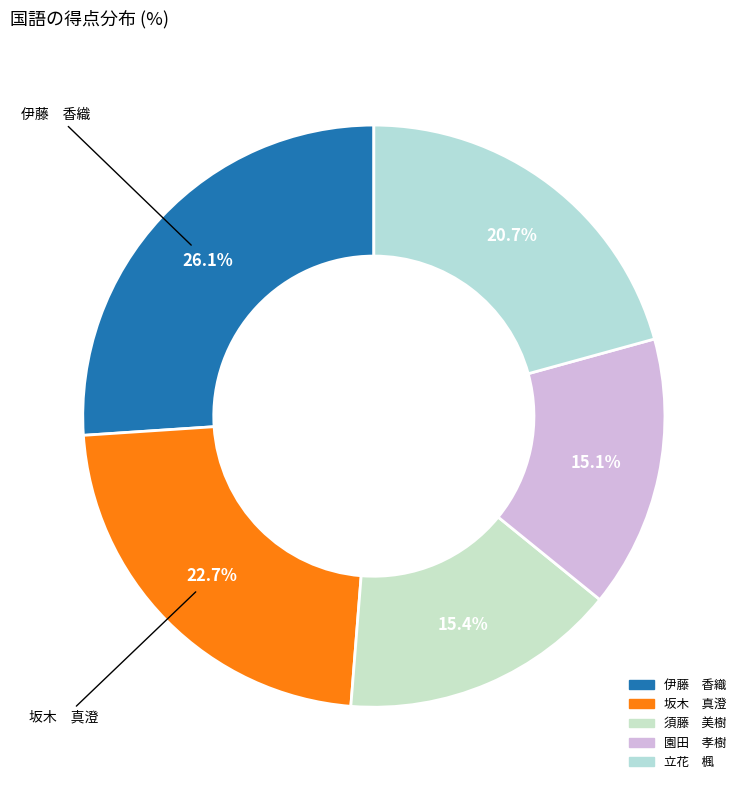

Count the number of slices in the pie.

5